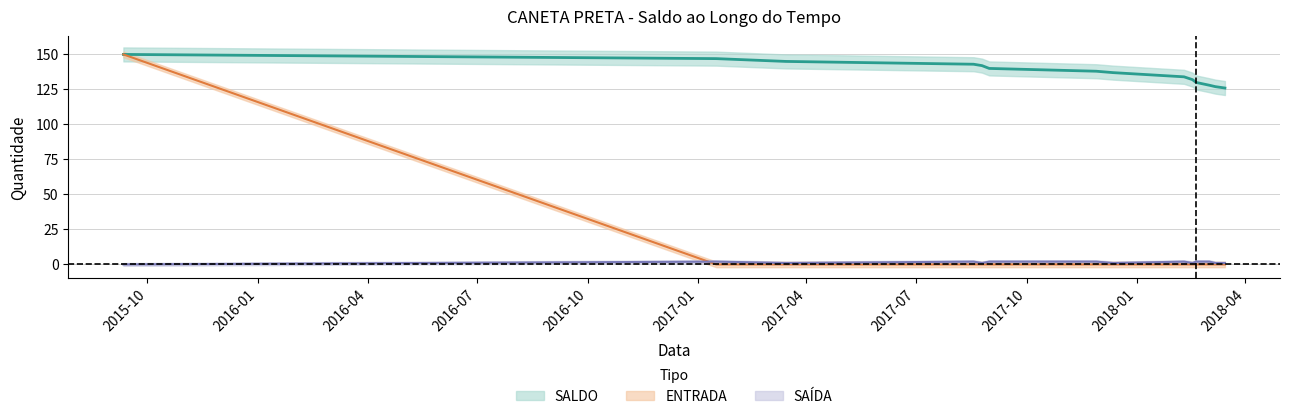

What is the difference between the highest and lowest values at 13?

128